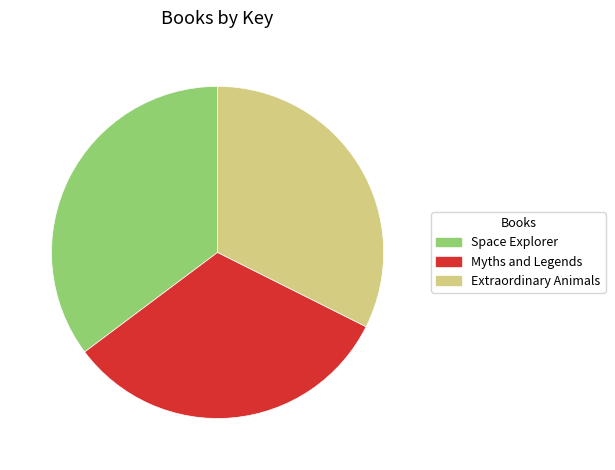

Which has a higher value, Space Explorer or Myths and Legends?

Space Explorer